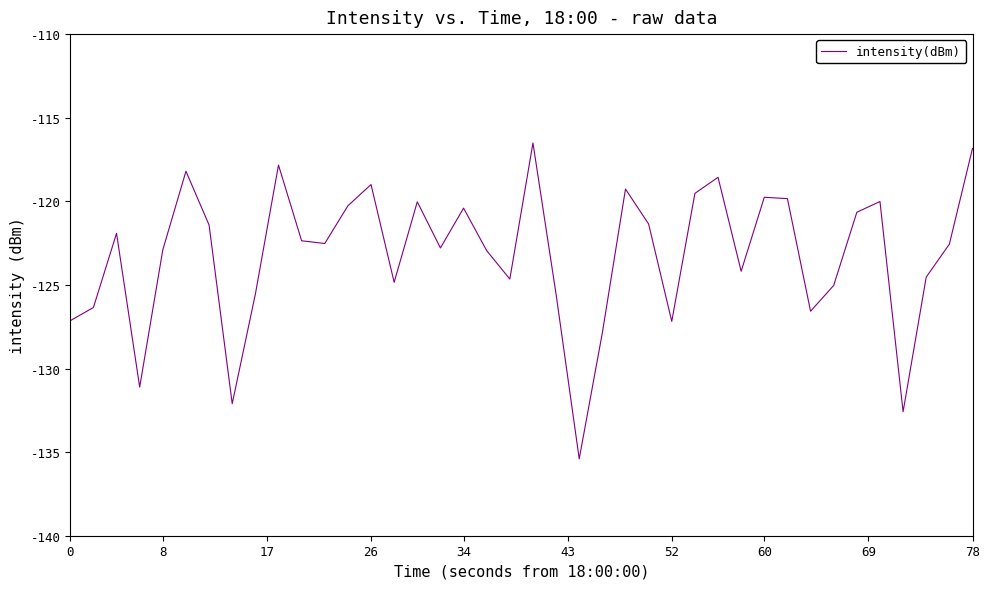

What is the difference between the maximum and minimum values?

18.9